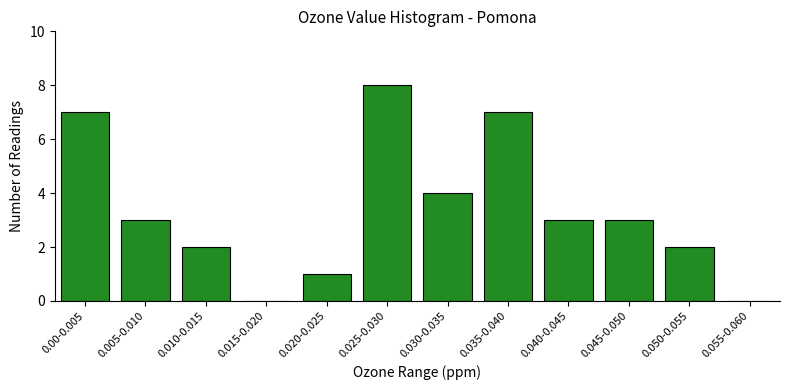

Reading left to right, what are all the values shown in this chart?

0.00-0.005=7	0.005-0.010=3	0.010-0.015=2	0.015-0.020=0	0.020-0.025=1	0.025-0.030=8	0.030-0.035=4	0.035-0.040=7	0.040-0.045=3	0.045-0.050=3	0.050-0.055=2	0.055-0.060=0